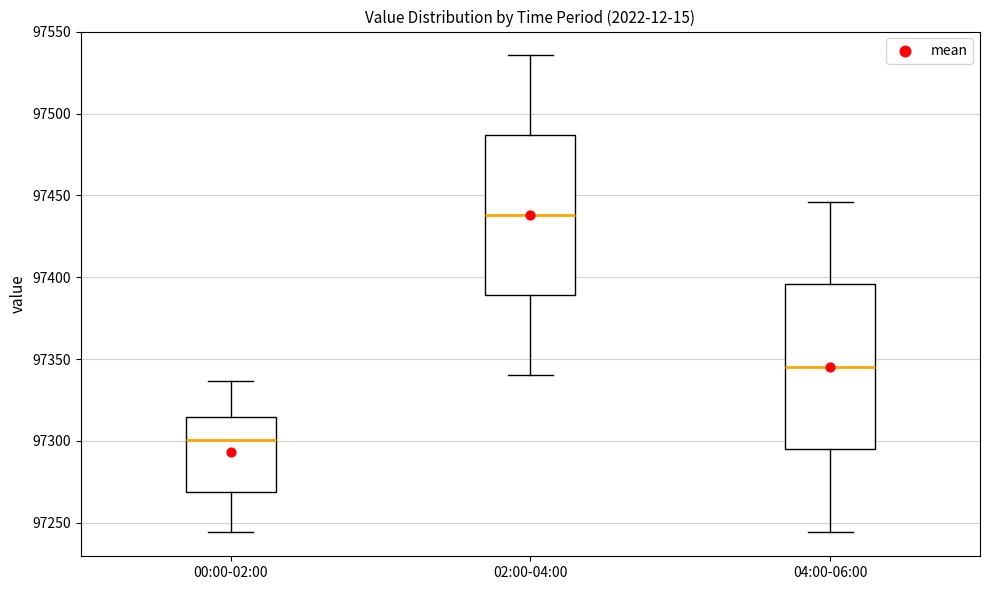

Which box's median line is the lowest?

00:00-02:00